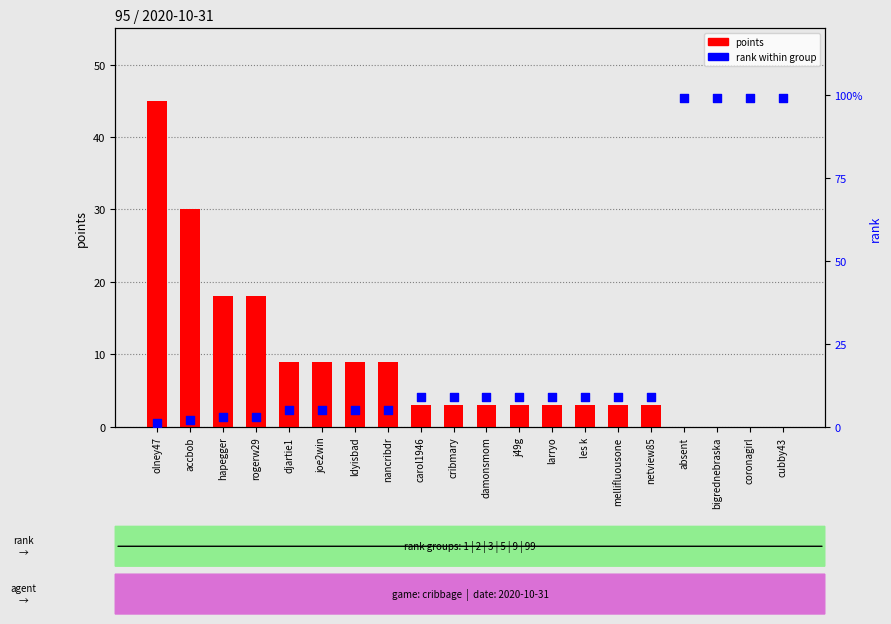

Is the value of rank within group at j49g greater than the value of points at netview85?

Yes